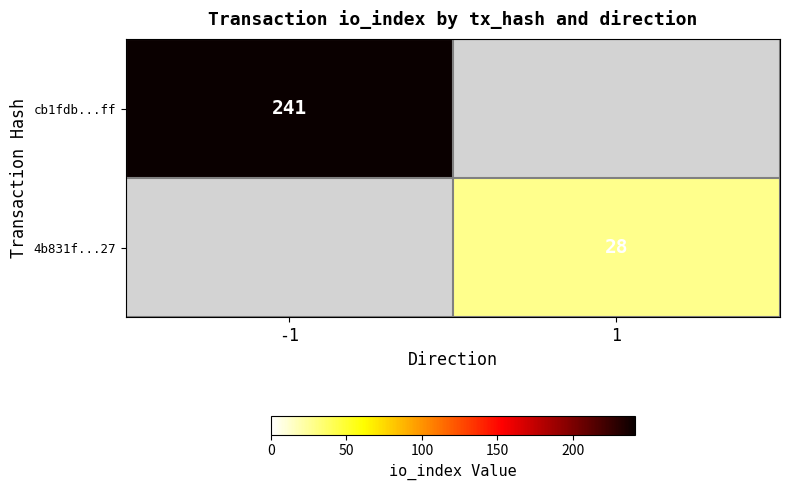

The 4b831f...27 series shows 10.3 at 1. True or false?

False